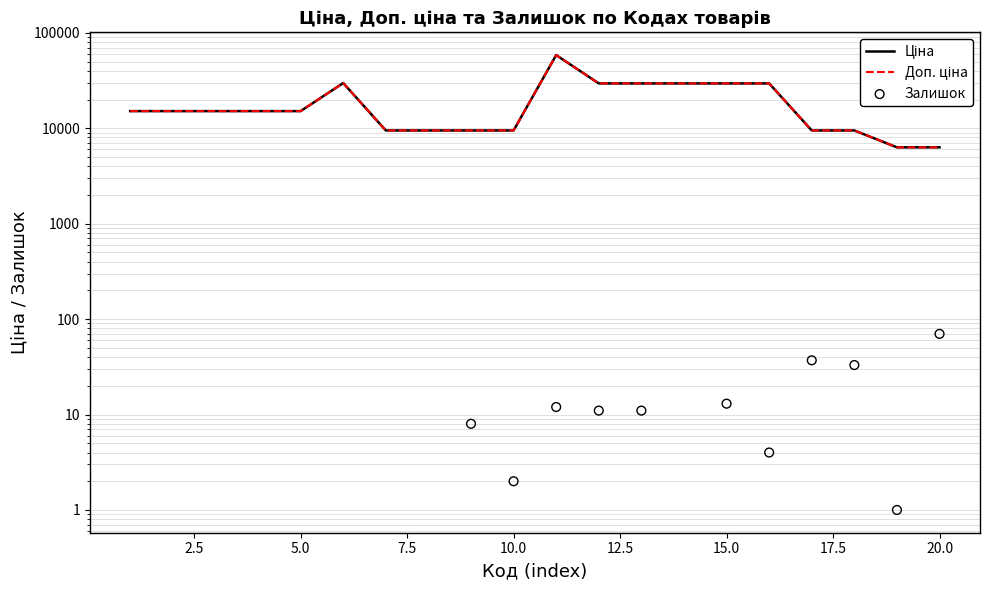

What are all the series names shown in the legend?

Ціна, Доп. ціна, Залишок